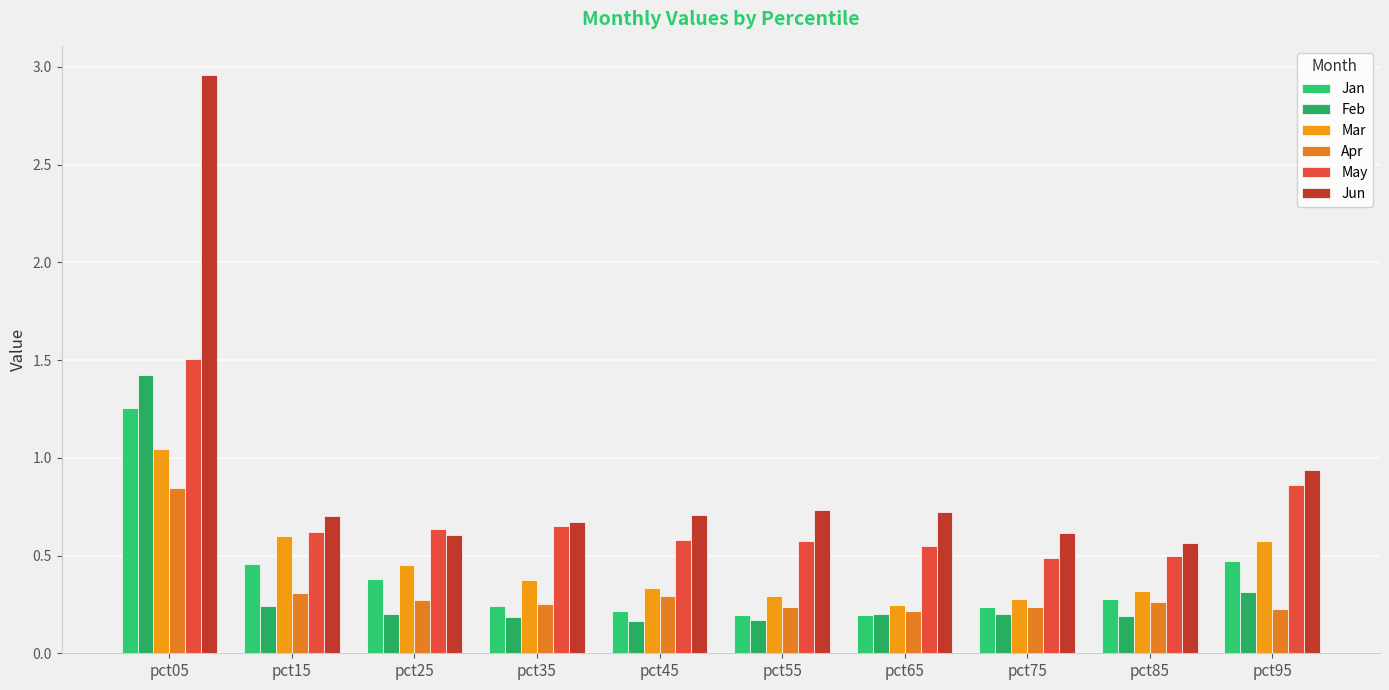

How many bars are there in each group?

6